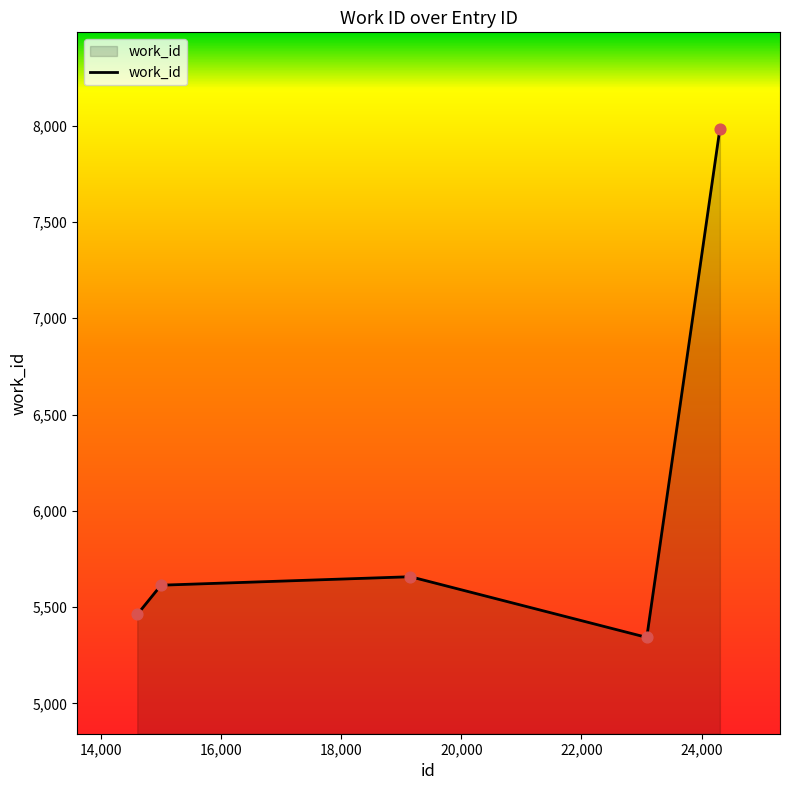

How many interior local valleys (lower than both neighbors) does the data have?

1